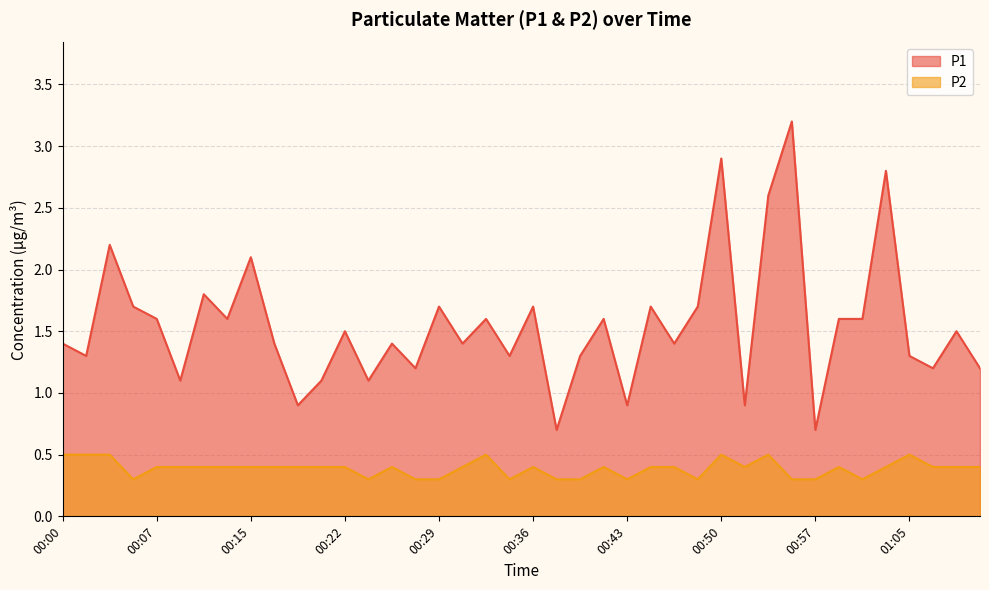

List the series in order of their peak value, highest first.

P1, P2